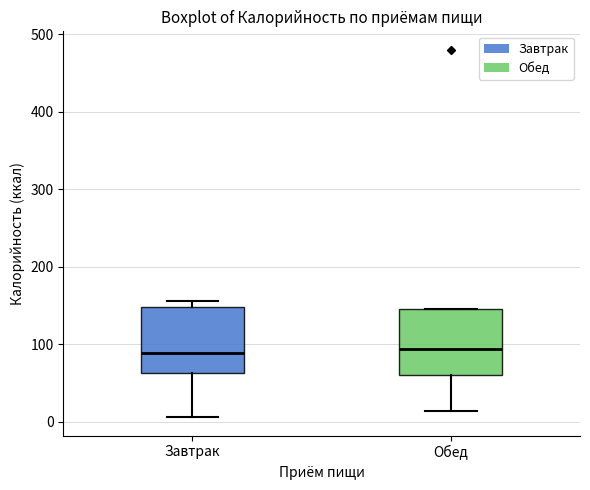

Reading left to right, transcribe this box plot: for each box, give where its median line is, the range the box spans, and where its two whiskers end, as read against the y-axis. The values are not printed on the chart, so give them approximately, as read against the axis.

Завтрак: median 90, box 60 to 150, whiskers 10 to 160
Обед: median 90, box 60 to 150, whiskers 10 to 150